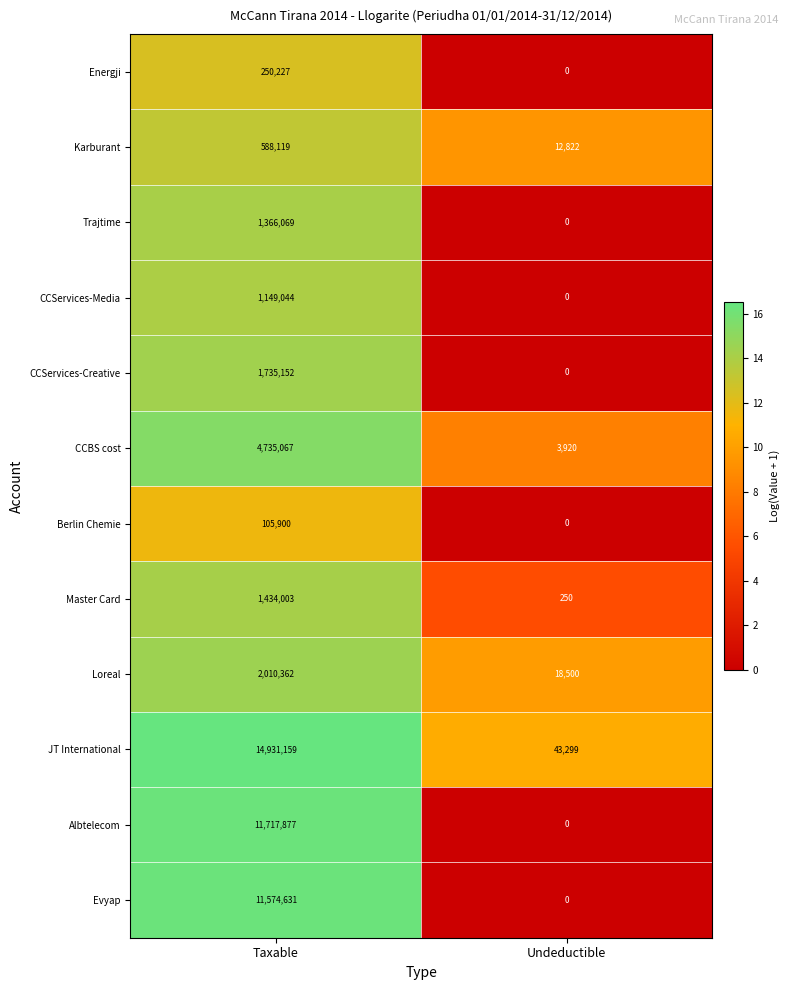

How many data points does each series have?

2